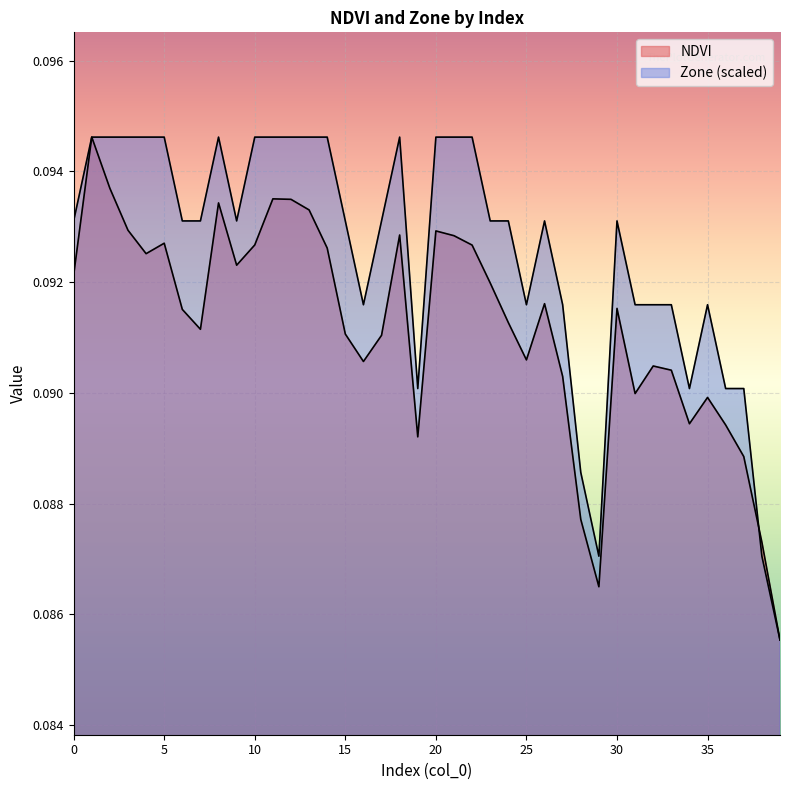

What are all the series names shown in the legend?

NDVI, Zone